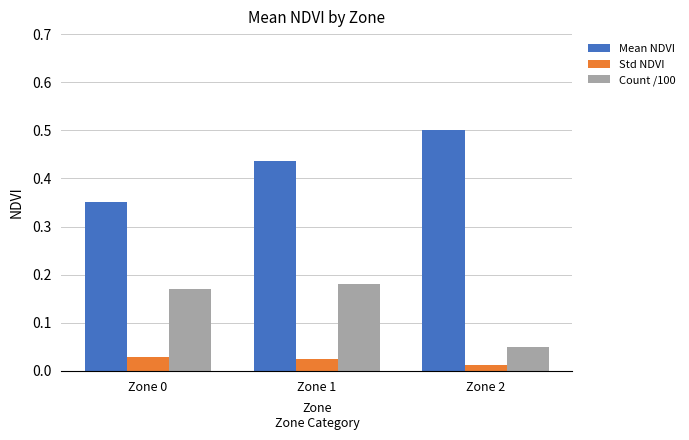

Rank the series at Zone 1 from highest to lowest value.

Mean NDVI, Count /100, Std NDVI